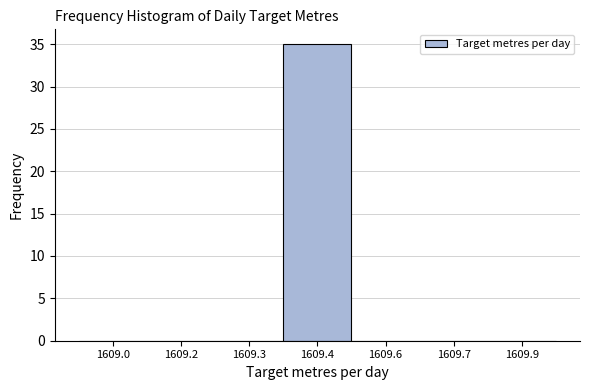

Reading left to right, list all the values displayed in this chart.

1609.0=0	1609.2=0	1609.3=0	1609.4=35	1609.6=0	1609.7=0	1609.9=0